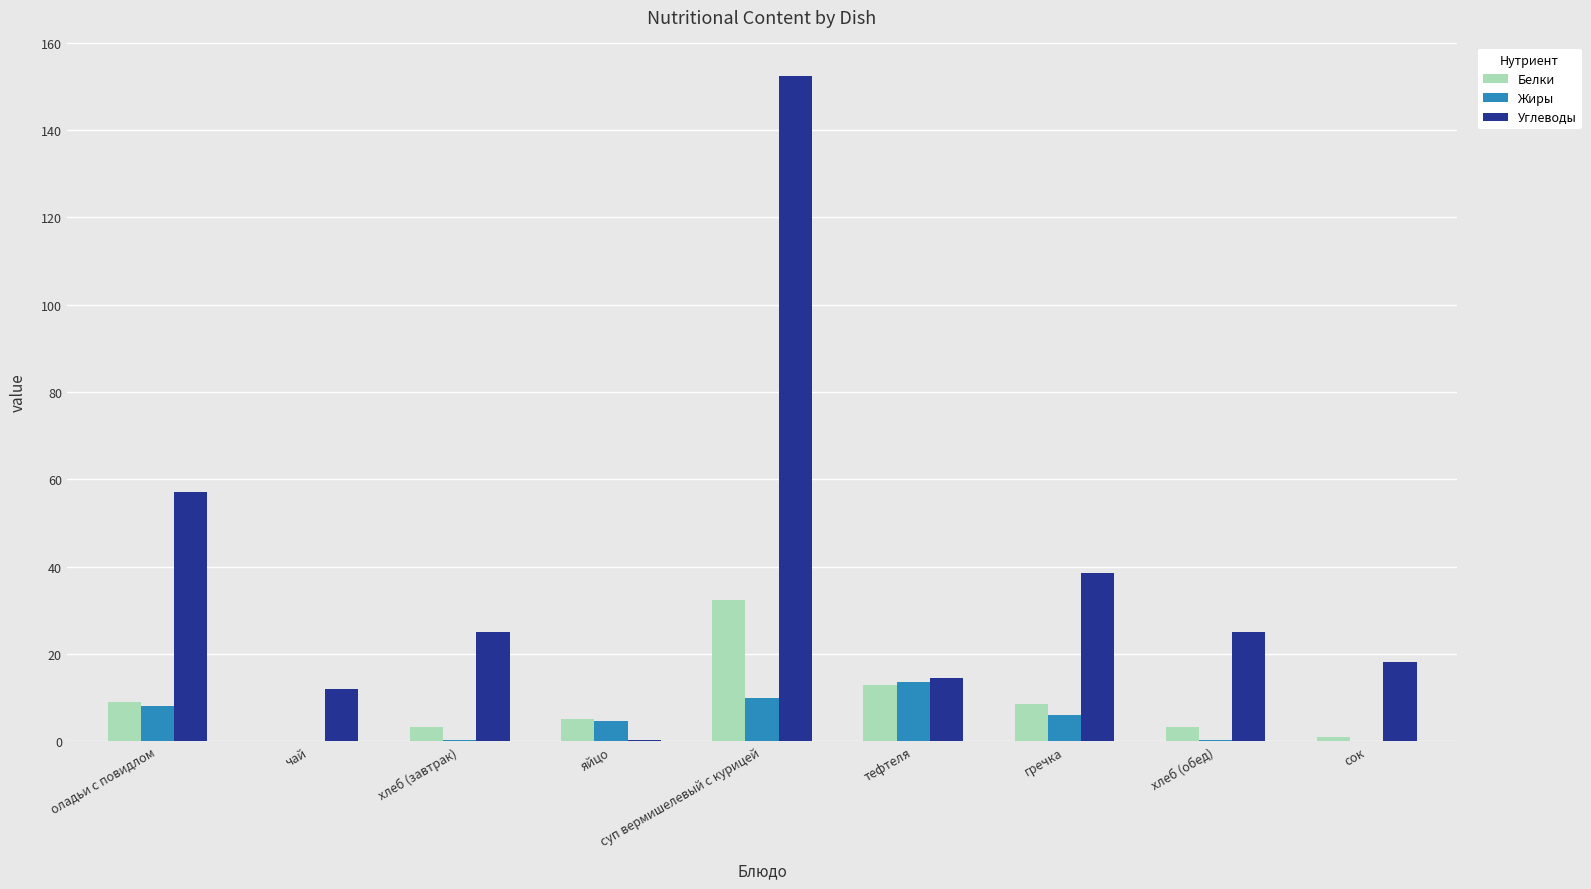

What is the sum of all Жиры values?

43.0